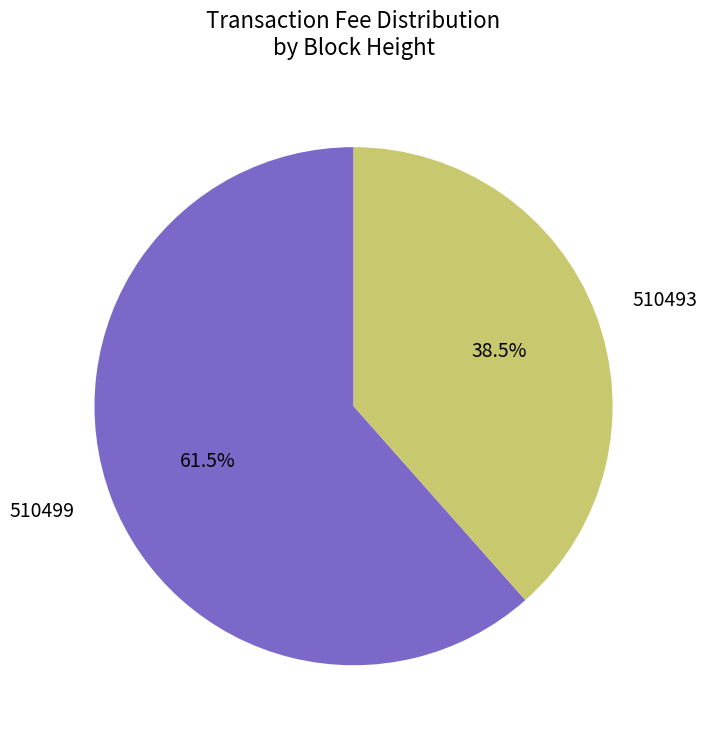

Which slice is the smallest?

510493